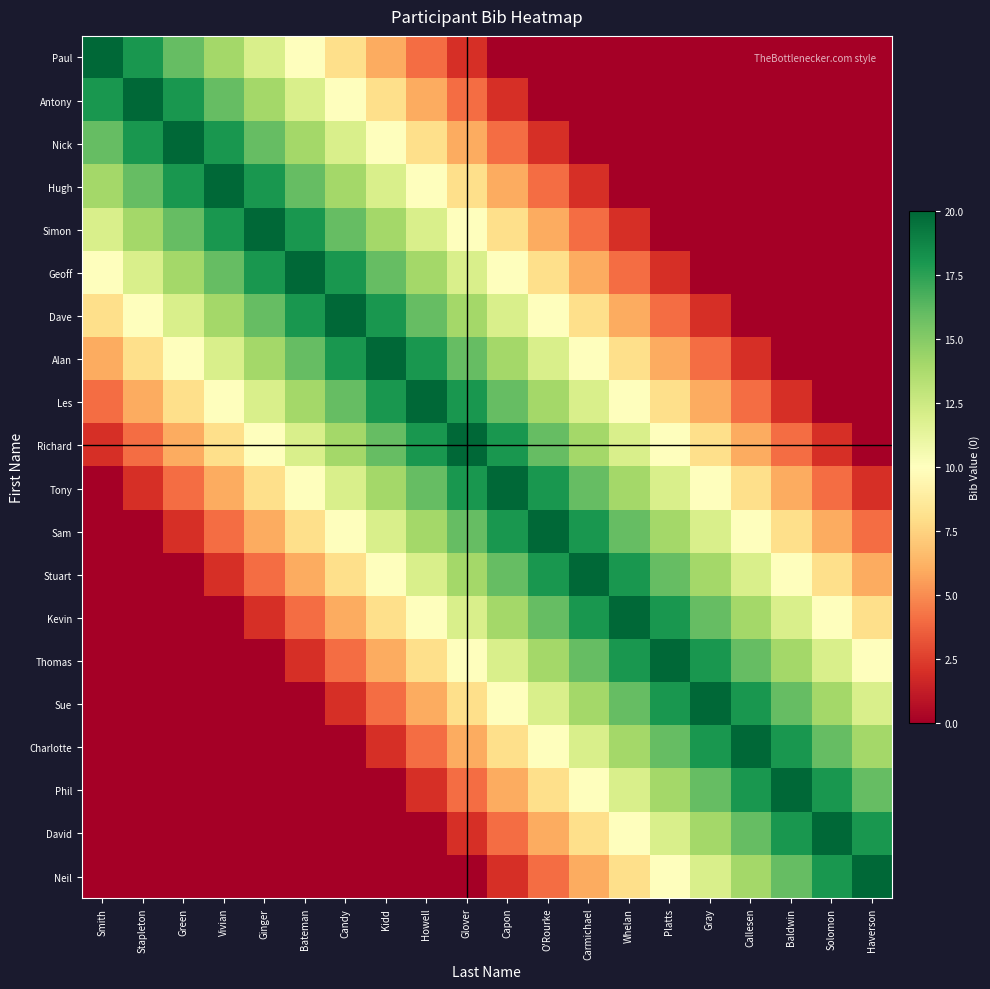

At how many categories does at least one series exceed 5?

20